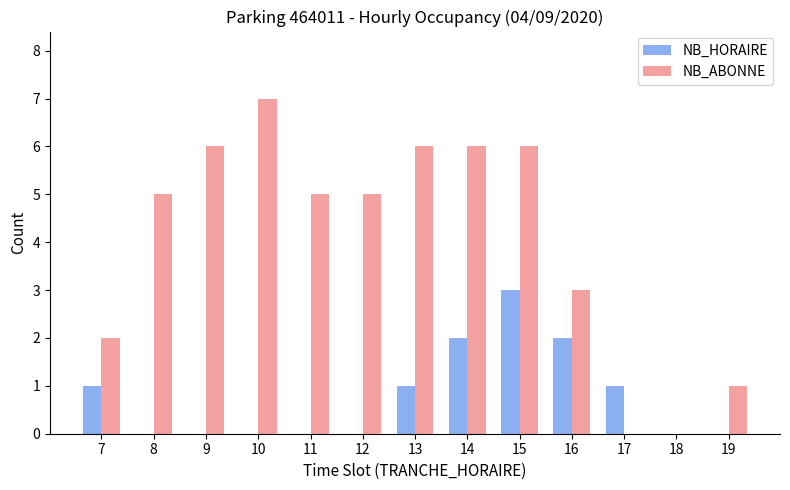

Which series has the largest total across all categories?

NB_ABONNE